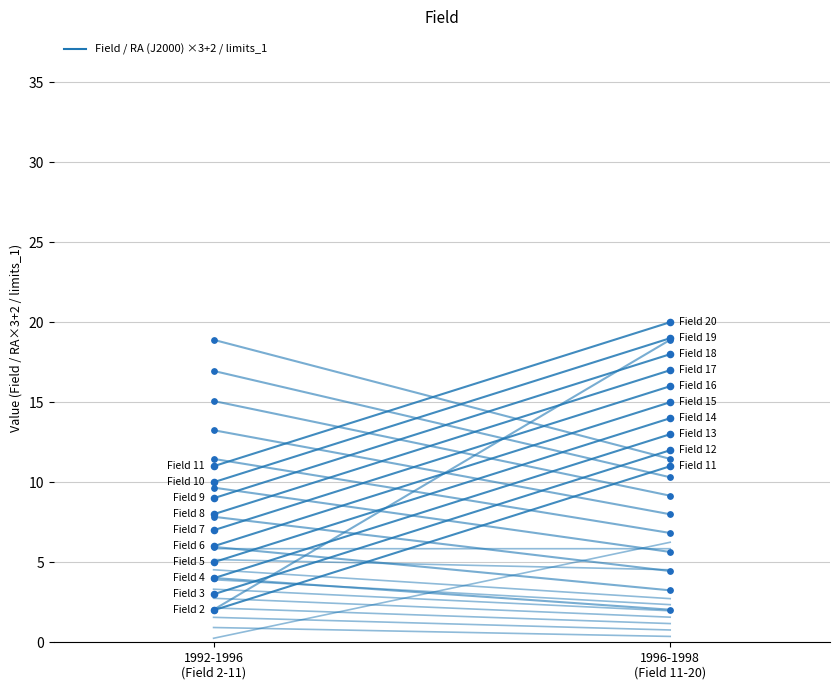

Which series has the widest spread of Y values?

RA (J2000) ×3+2